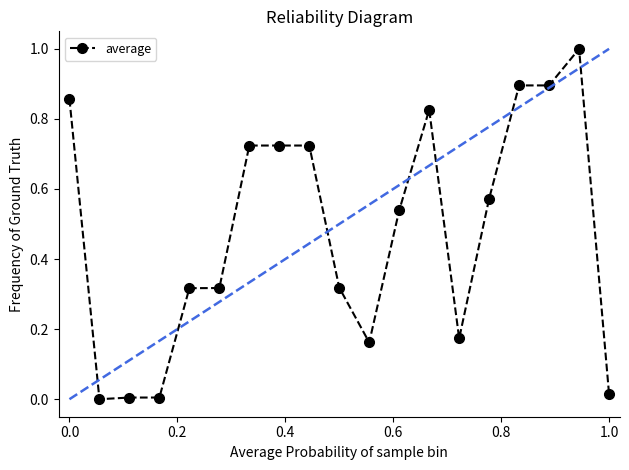

Is this an area chart (filled region under the line)?

No